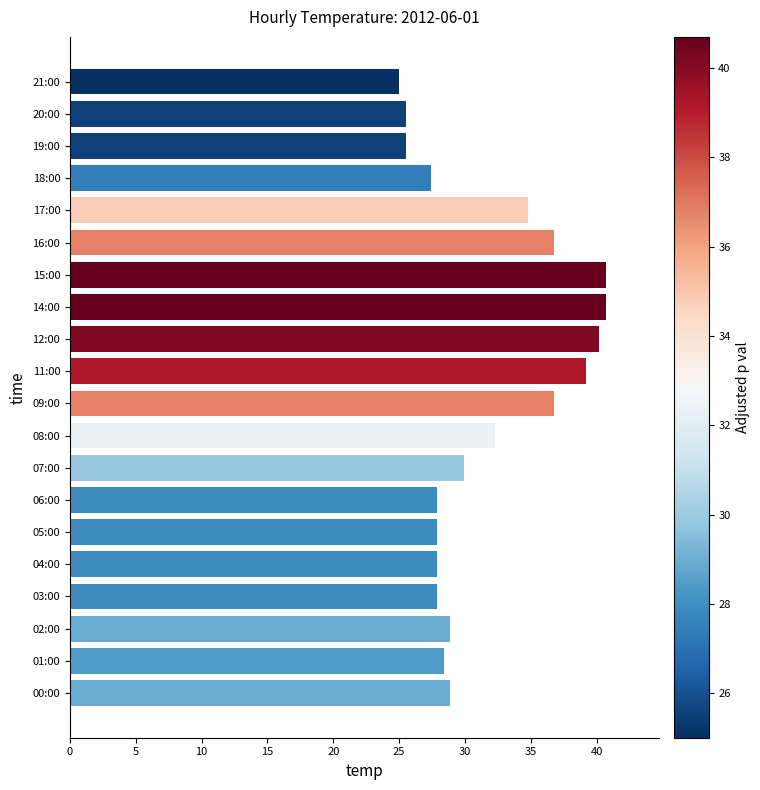

Read the value at 16:00.

36.8